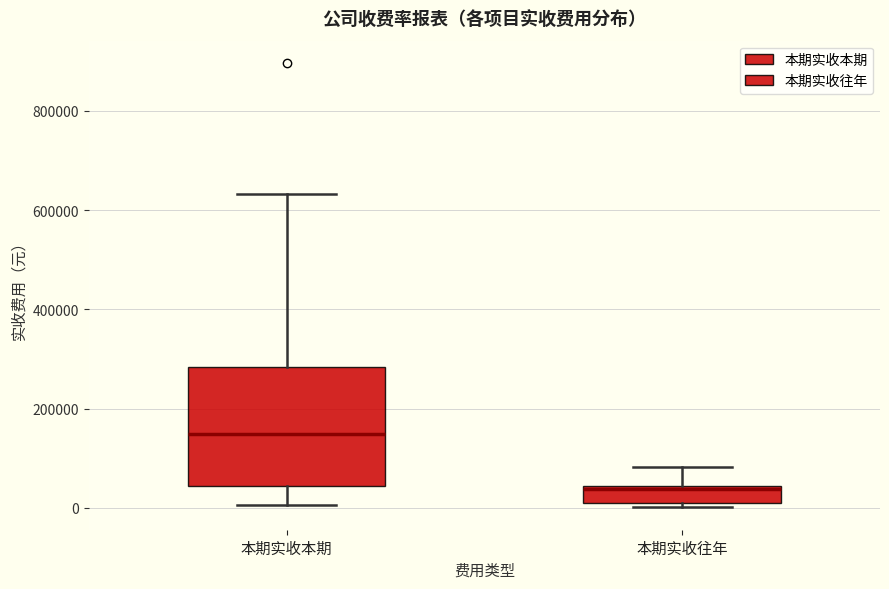

Reading left to right, read every box against the y-axis: the position of its median line, the range the box covers, and the ends of its whiskers. The values are not printed on the chart, so give them approximately, as read against the axis.

本期实收本期: median 140000, box 40000 to 280000, whiskers 0 to 640000
本期实收往年: median 40000 (just below the box's upper edge), box 0 to 40000, whiskers 0 (just below the box's lower edge) to 80000